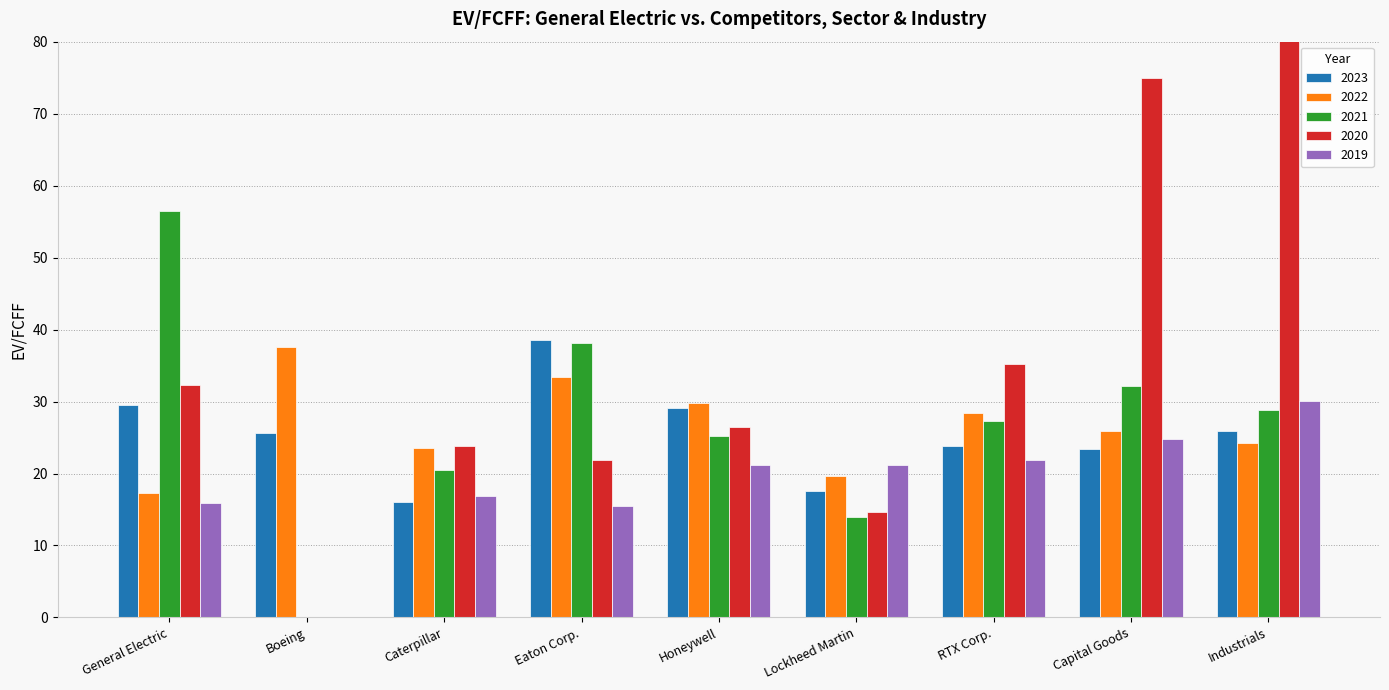

What is the maximum value shown in the chart?

189.3